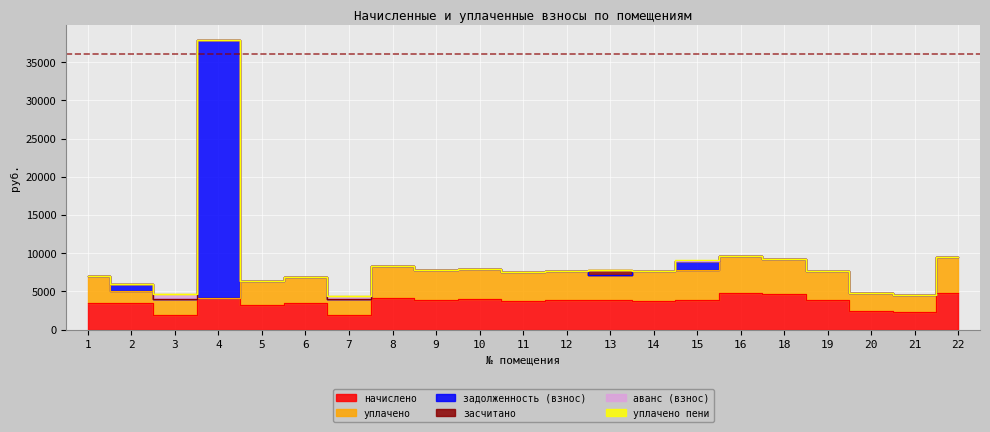

How many values in засчитано are above zero?

1